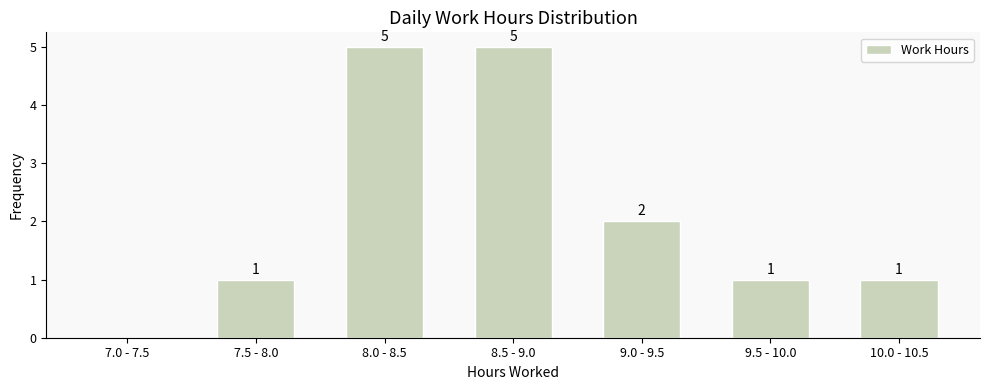

Reading right to left, transcribe all the data shown in this chart.

10.0 - 10.5=1	9.5 - 10.0=1	9.0 - 9.5=2	8.5 - 9.0=5	8.0 - 8.5=5	7.5 - 8.0=1	7.0 - 7.5=0